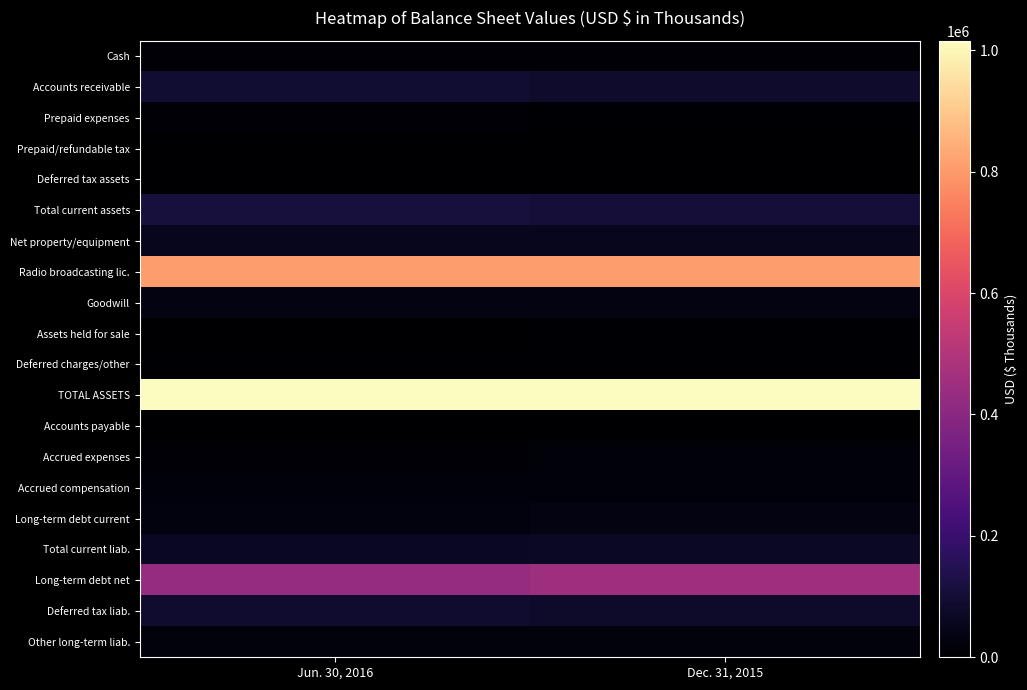

Reading left to right, what are all the values shown in this chart?

Cash: Jun. 30, 2016=11071	Dec. 31, 2015=9169
Accounts receivable: Jun. 30, 2016=91312	Dec. 31, 2015=87157
Prepaid expenses: Jun. 30, 2016=8408	Dec. 31, 2015=6220
Prepaid/refundable tax: Jun. 30, 2016=106	Dec. 31, 2015=55
Deferred tax assets: Jun. 30, 2016=3464	Dec. 31, 2015=3464
Total current assets: Jun. 30, 2016=114361	Dec. 31, 2015=106065
Net property/equipment: Jun. 30, 2016=55875	Dec. 31, 2015=57993
Radio broadcasting lic.: Jun. 30, 2016=807416	Dec. 31, 2015=807381
Goodwill: Jun. 30, 2016=32629	Dec. 31, 2015=32629
Assets held for sale: Jun. 30, 2016=0	Dec. 31, 2015=6106
Deferred charges/other: Jun. 30, 2016=4540	Dec. 31, 2015=5471
TOTAL ASSETS: Jun. 30, 2016=1014821	Dec. 31, 2015=1015645
Accounts payable: Jun. 30, 2016=105	Dec. 31, 2015=73
Accrued expenses: Jun. 30, 2016=15827	Dec. 31, 2015=16772
Accrued compensation: Jun. 30, 2016=19945	Dec. 31, 2015=19924
Long-term debt current: Jun. 30, 2016=29150	Dec. 31, 2015=31832
Total current liab.: Jun. 30, 2016=65027	Dec. 31, 2015=68601
Long-term debt net: Jun. 30, 2016=431119	Dec. 31, 2015=448724
Deferred tax liab.: Jun. 30, 2016=89883	Dec. 31, 2015=81643
Other long-term liab.: Jun. 30, 2016=27495	Dec. 31, 2015=27608